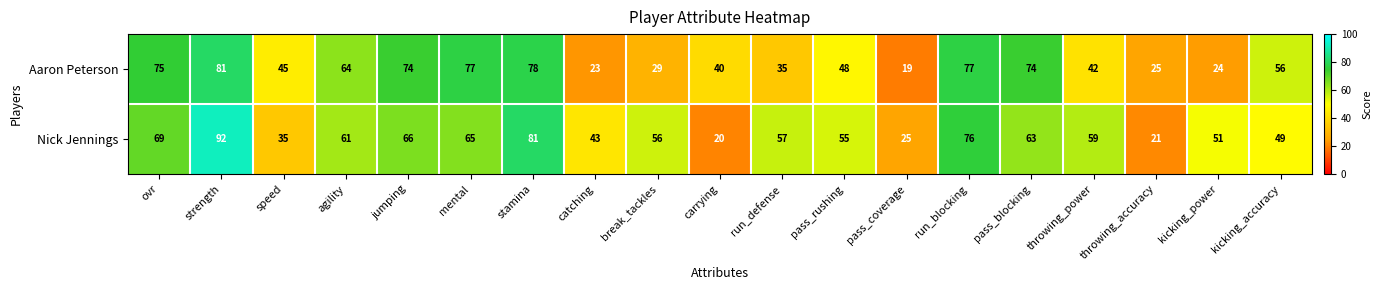

At how many categories does at least one series exceed 42?

16